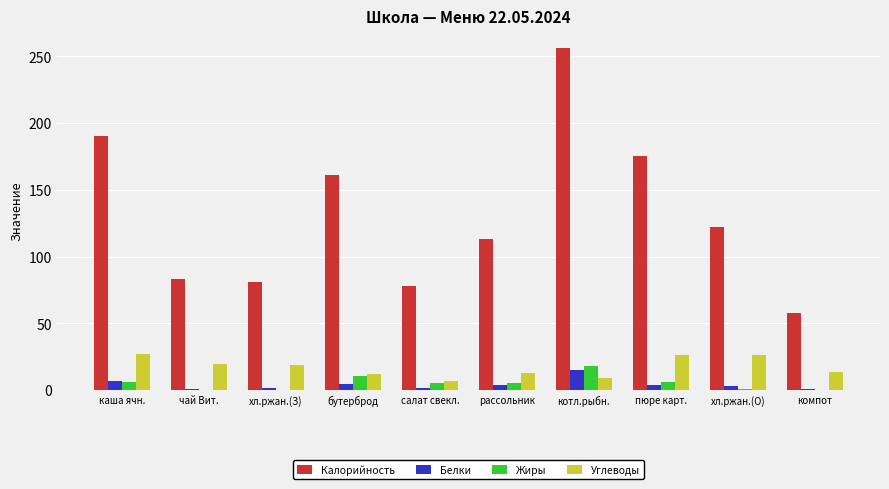

Which series has the largest total across all categories?

Калорийность